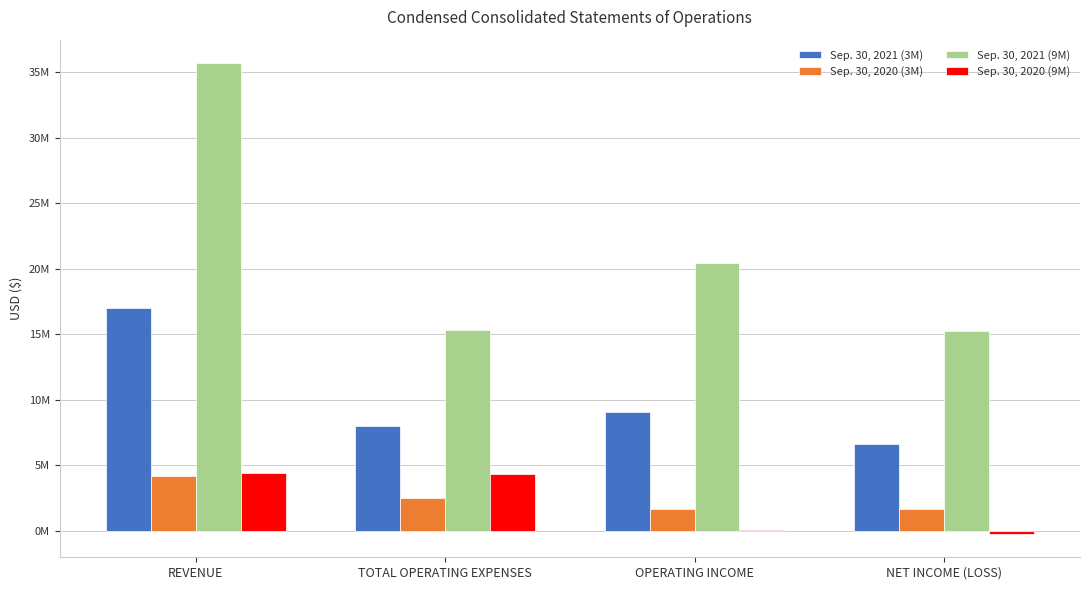

List the series in order of their peak value, highest first.

Sep. 30, 2021 (9M), Sep. 30, 2021 (3M), Sep. 30, 2020 (9M), Sep. 30, 2020 (3M)